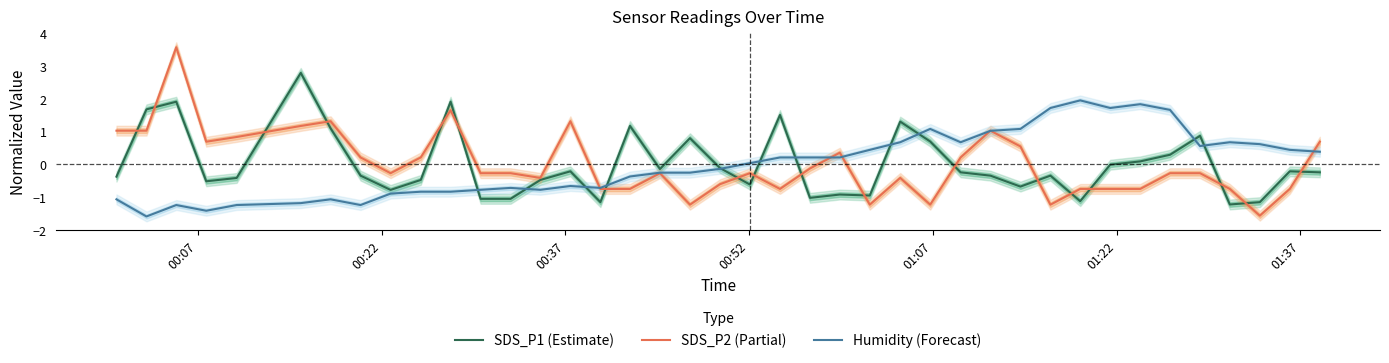

What is the lowest value of the SDS_P1 (Estimate) series?

-1.2